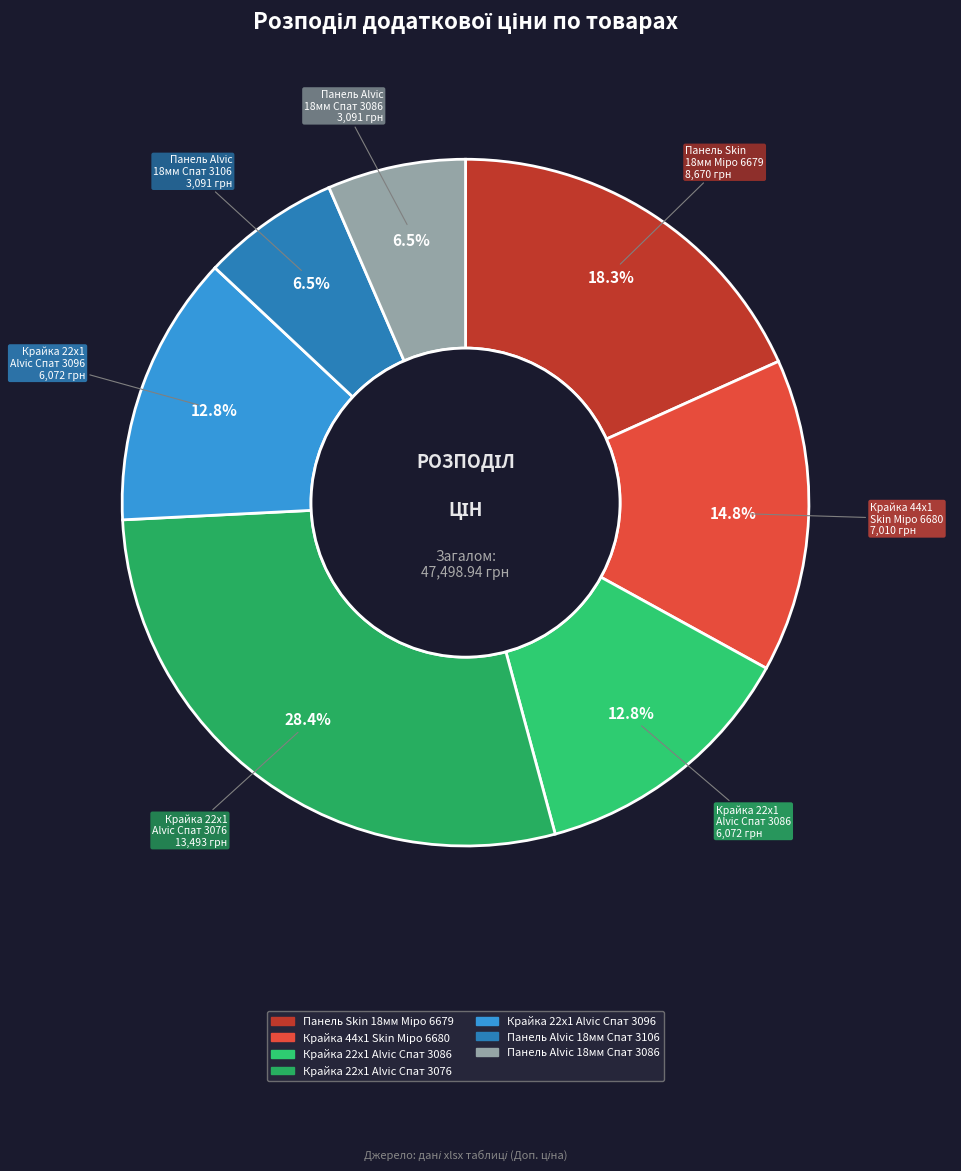

Which category has the biggest portion of the pie?

Крайка 22x1 Alvic Спат 3076